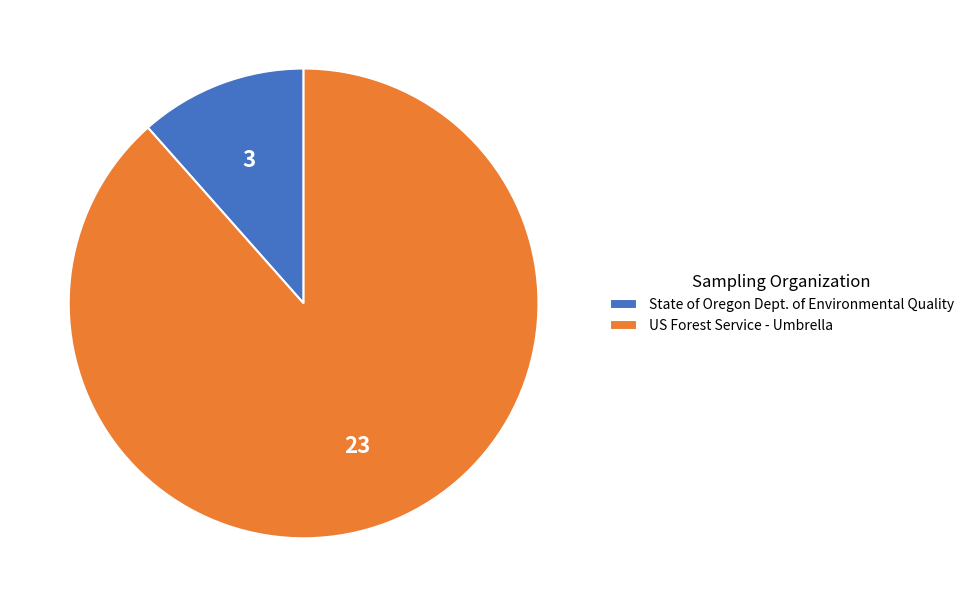

Rank the categories by value from highest to lowest.

US Forest Service - Umbrella, State of Oregon Dept. of Environmental Quality